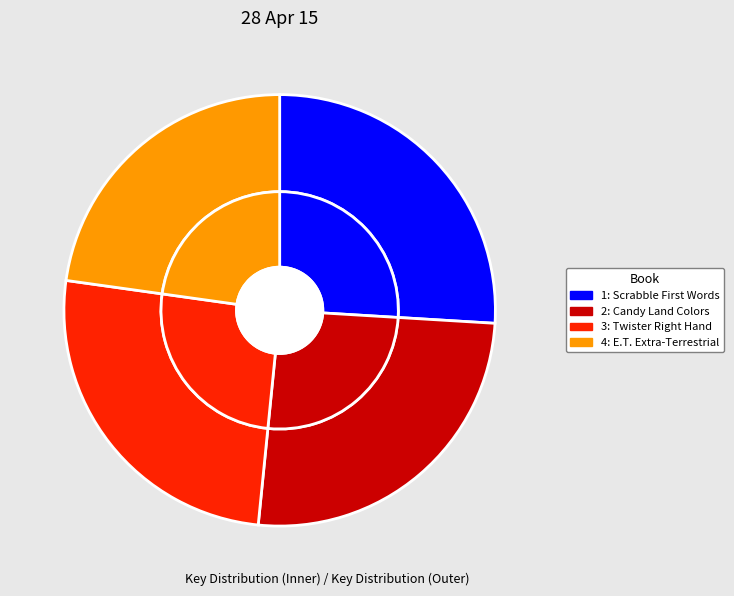

To the nearest percent, what portion does 4: E.T. Extra-Terrestrial represent?

23%